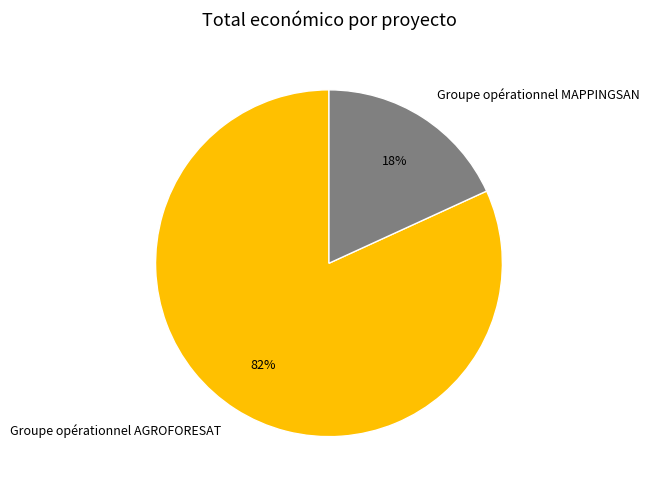

What percentage is the Groupe opérationnel MAPPINGSAN slice, to the nearest percent?

18%